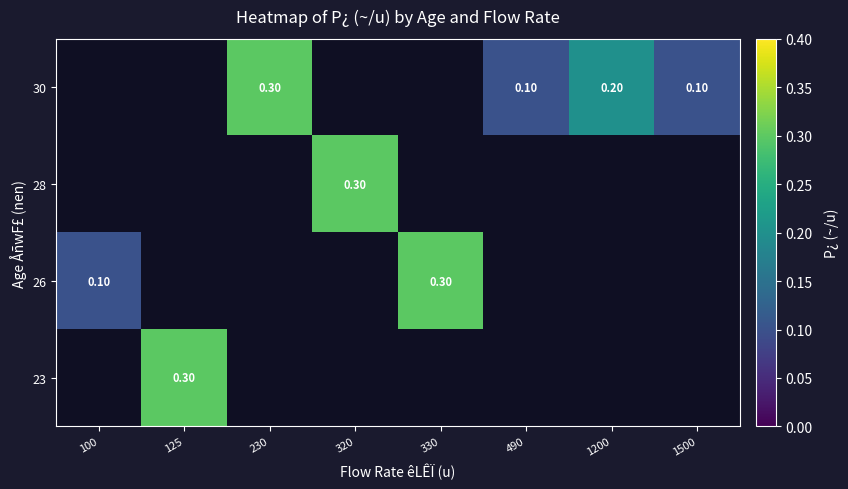

List the series in order of their peak value, lowest first.

23, 26, 28, 30